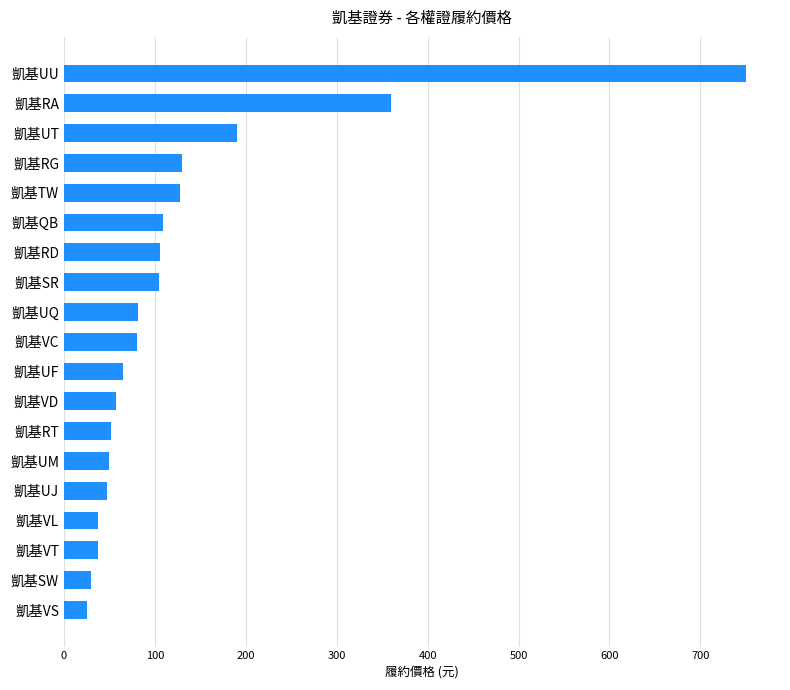

The value at 凱基QB is 109.5. True or false?

True